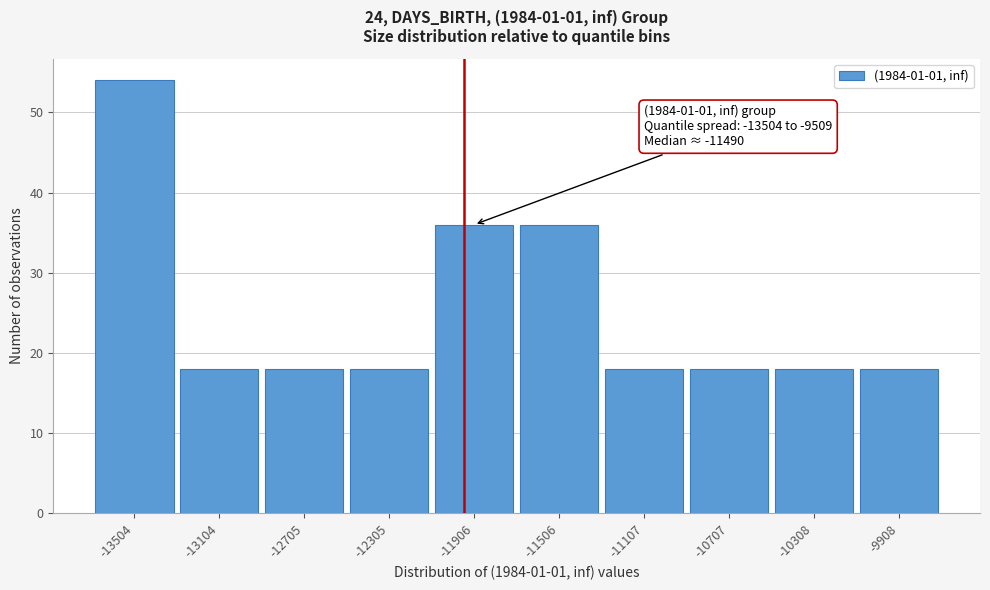

Reading left to right, what are all the values shown in this chart?

54	18	18	18	36	36	18	18	18	18